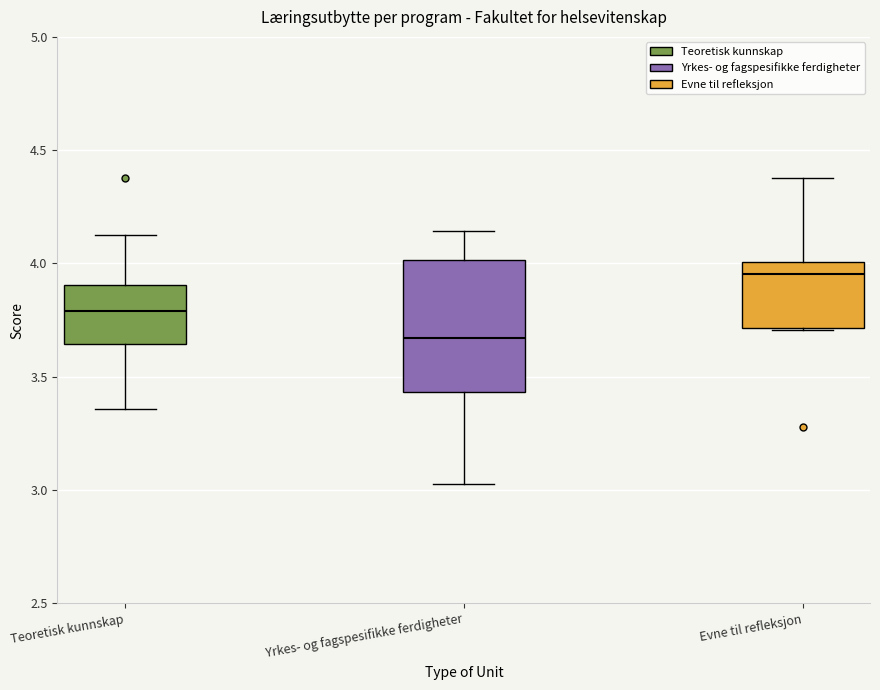

Reading left to right, transcribe this box plot: for each box, give where its median line is, the range the box spans, and where its two whiskers end, as read against the y-axis. The values are not printed on the chart, so give them approximately, as read against the axis.

Teoretisk kunnskap: median 3.80, box 3.65 to 3.90, whiskers 3.35 to 4.15
Yrkes- og fagspesifikke ferdigheter: median 3.65, box 3.45 to 4.00, whiskers 3.05 to 4.15
Evne til refleksjon: median 3.95, box 3.70 to 4.00, whiskers 3.70 to 4.40